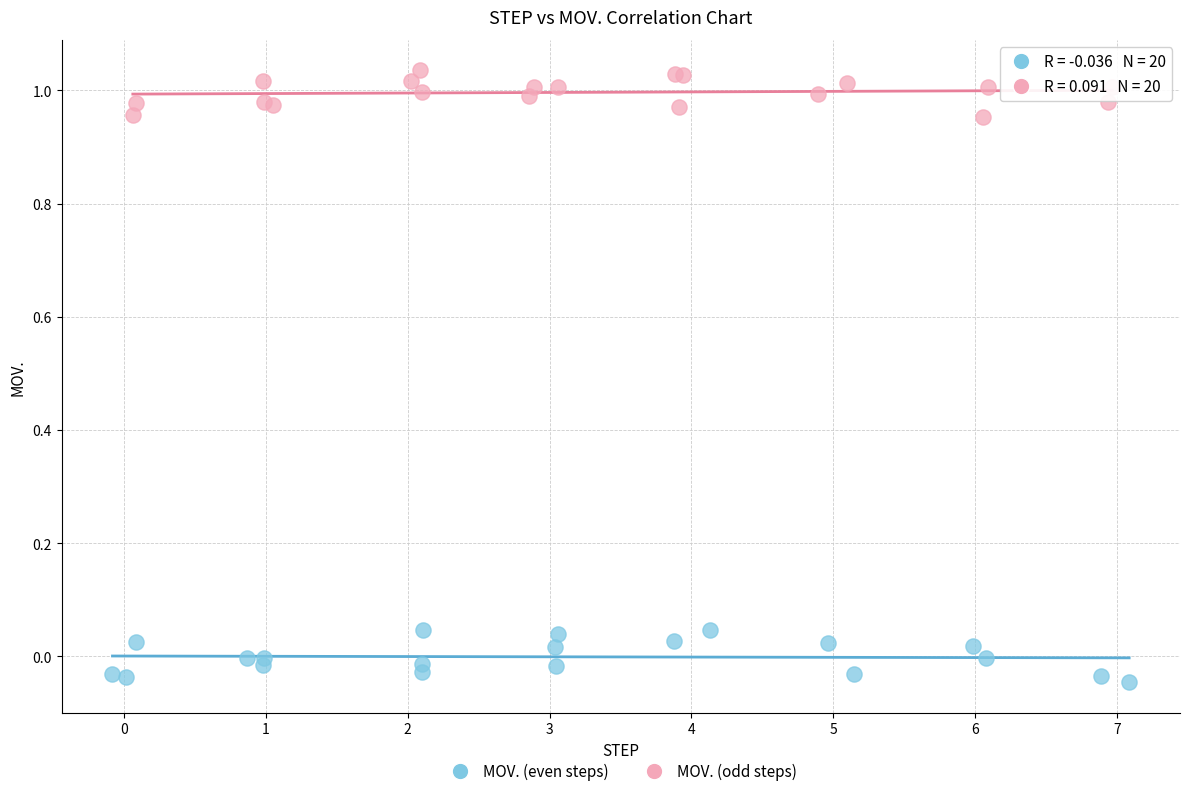

Which series contains the lowest Y value?

MOV. (even steps)